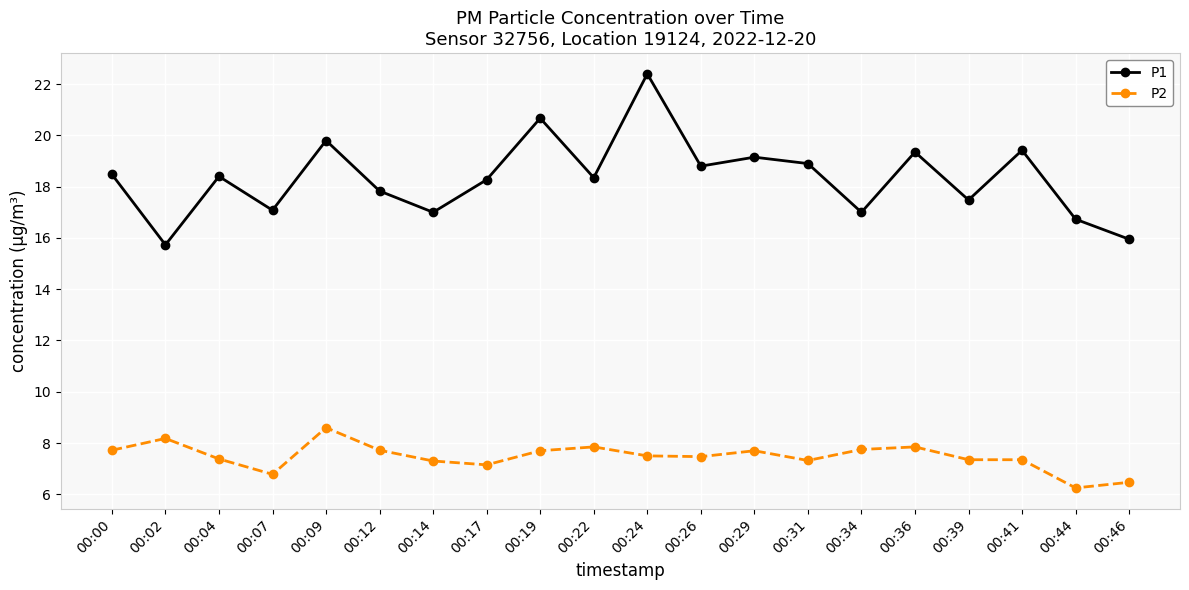

What are all the series names shown in the legend?

P1, P2